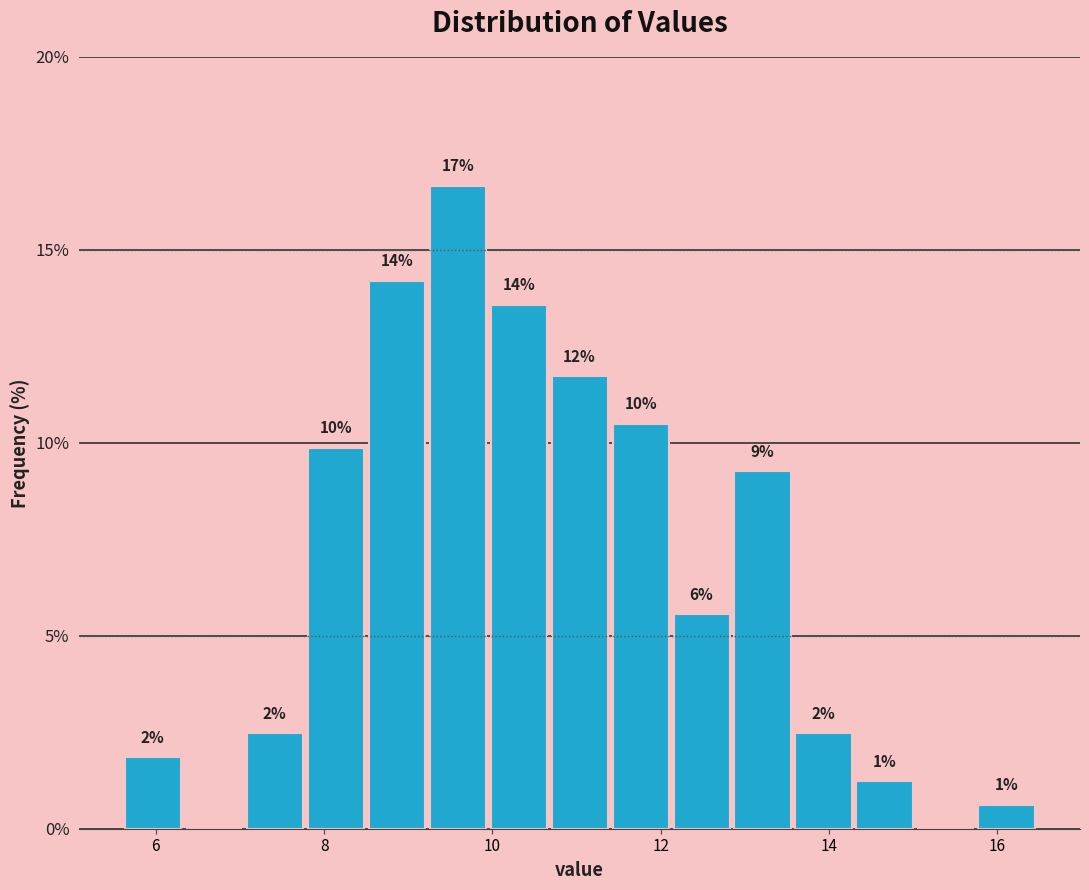

Around what value on the x-axis is the tallest bar? Give the approximate position of its centre, as read against the axis.

9.6